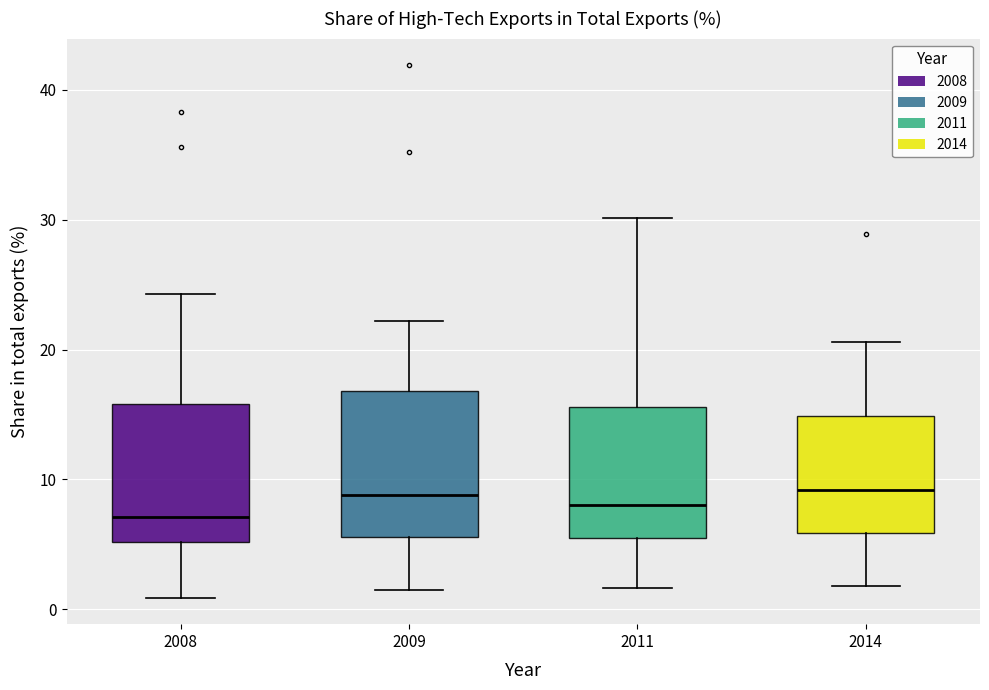

Reading left to right, transcribe this box plot: for each box, give where its median line is, the range the box spans, and where its two whiskers end, as read against the y-axis. The values are not printed on the chart, so give them approximately, as read against the axis.

2008: median 7, box 5 to 16, whiskers 1 to 24
2009: median 9, box 6 to 17, whiskers 2 to 22
2011: median 8, box 5 to 16, whiskers 2 to 30
2014: median 9, box 6 to 15, whiskers 2 to 21